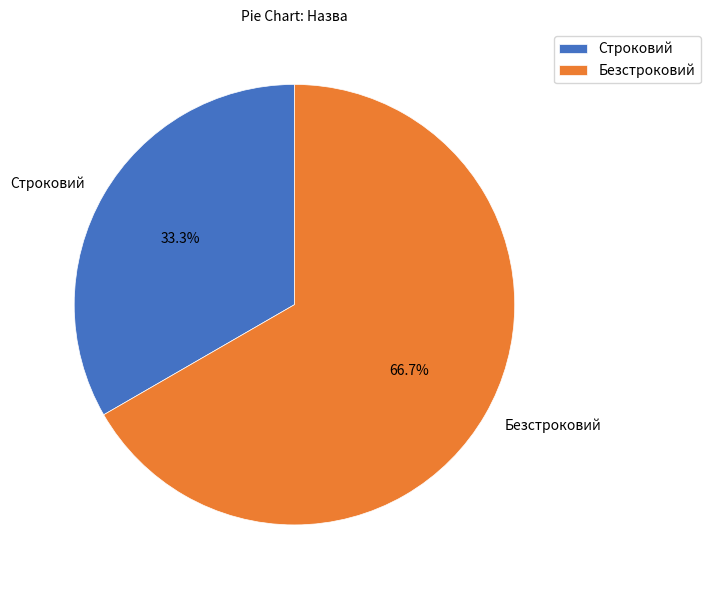

Which has a higher value, Безстроковий or Строковий?

Безстроковий